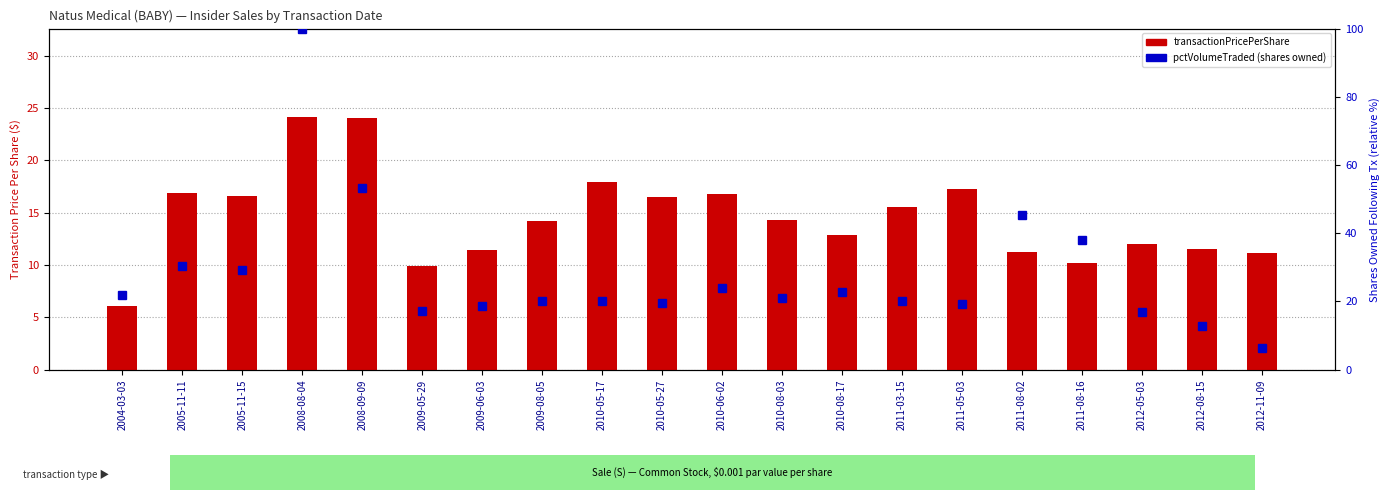

Reading left to right, extract all data points from this chart.

transactionPricePerShare: 2004-03-03=6.0	2005-11-11=16.9	2005-11-15=16.6	2008-08-04=24.1	2008-09-09=24.1	2009-05-29=9.9	2009-06-03=11.4	2009-08-05=14.2	2010-05-17=17.9	2010-05-27=16.5	2010-06-02=16.8	2010-08-03=14.3	2010-08-17=12.9	2011-03-15=15.5	2011-05-03=17.3	2011-08-02=11.2	2011-08-16=10.2	2012-05-03=12.1	2012-08-15=11.6	2012-11-09=11.2
pctVolumeTraded (shares owned): 2004-03-03=21.8	2005-11-11=30.4	2005-11-15=29.3	2008-08-04=100.0	2008-09-09=53.2	2009-05-29=17.2	2009-06-03=18.7	2009-08-05=20.0	2010-05-17=20.2	2010-05-27=19.4	2010-06-02=23.9	2010-08-03=21.1	2010-08-17=22.7	2011-03-15=20.2	2011-05-03=19.4	2011-08-02=45.4	2011-08-16=37.9	2012-05-03=17.0	2012-08-15=12.9	2012-11-09=6.3